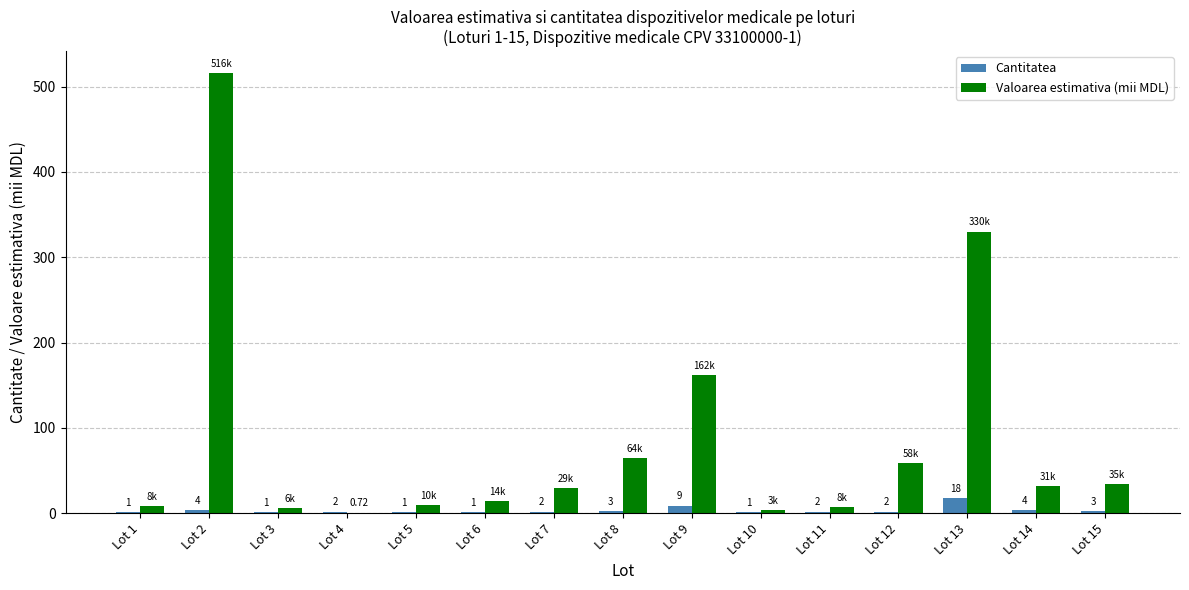

What is the difference between the Valoarea estimativa (mii MDL) values at Lot 14 and Lot 3?

25.1